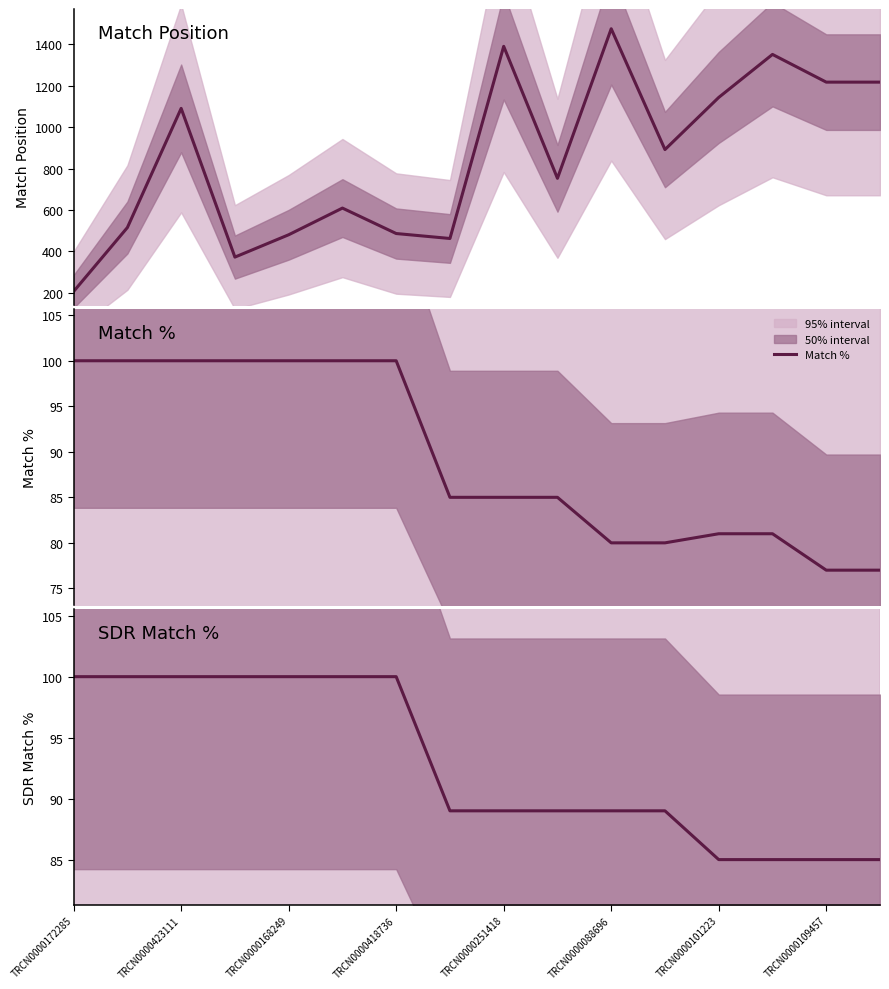

The value of Match % at TRCN0000251418 is 117. True or false?

False